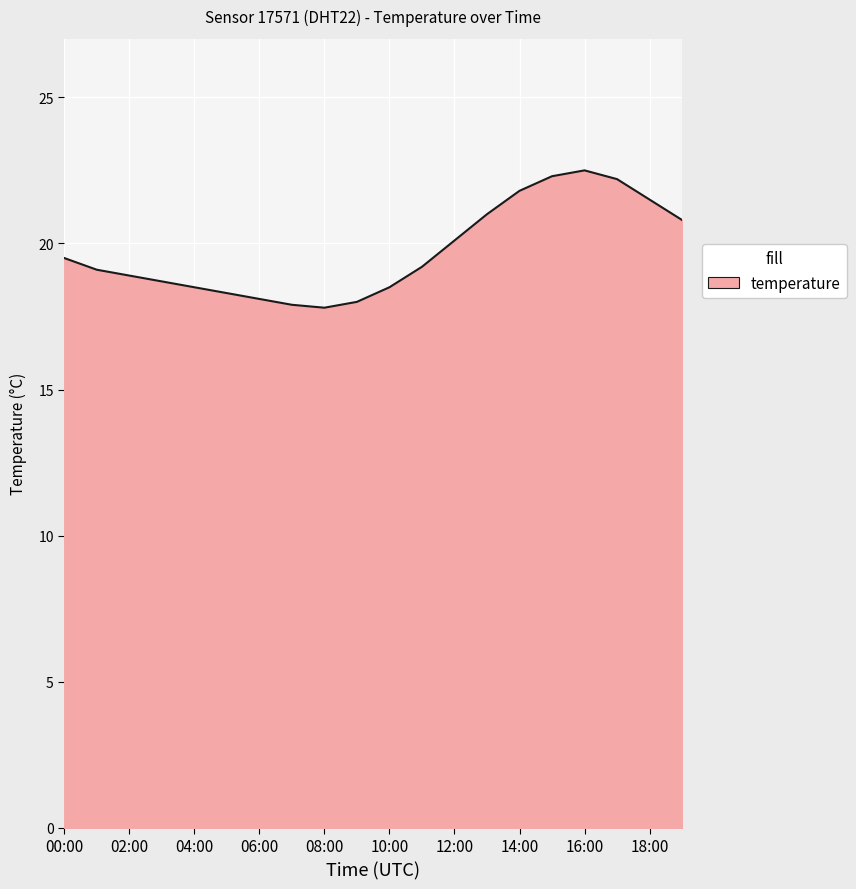

What is the difference between the maximum and minimum values?

4.7